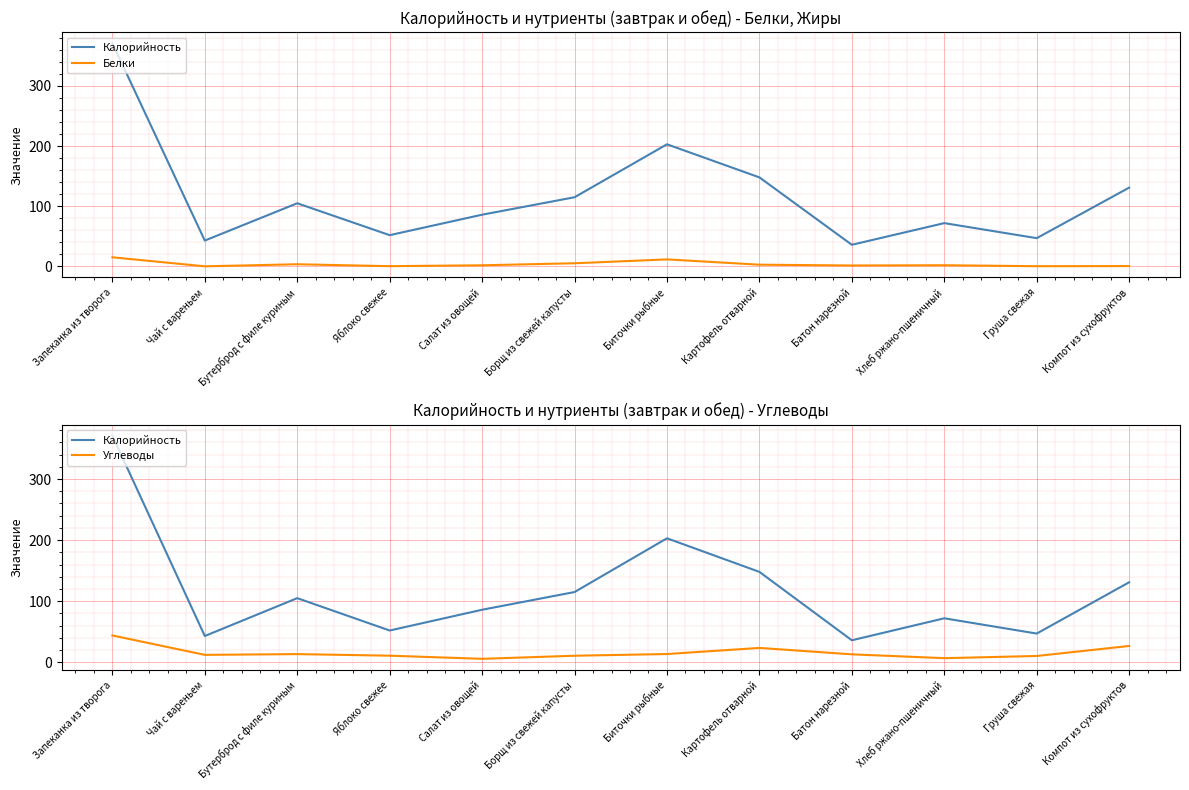

Which has a higher value, Борщ из свежей капусты or Хлеб ржано-пшеничный?

Борщ из свежей капусты